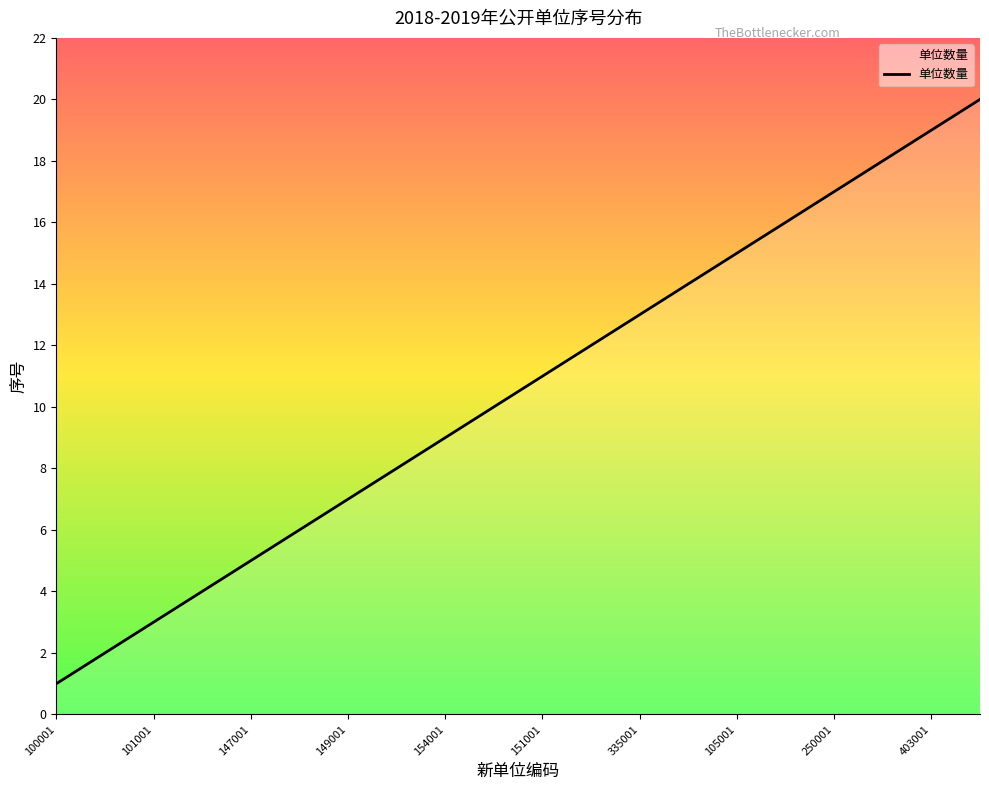

True or false: there are more than 1 points higher than both neighbors.

False